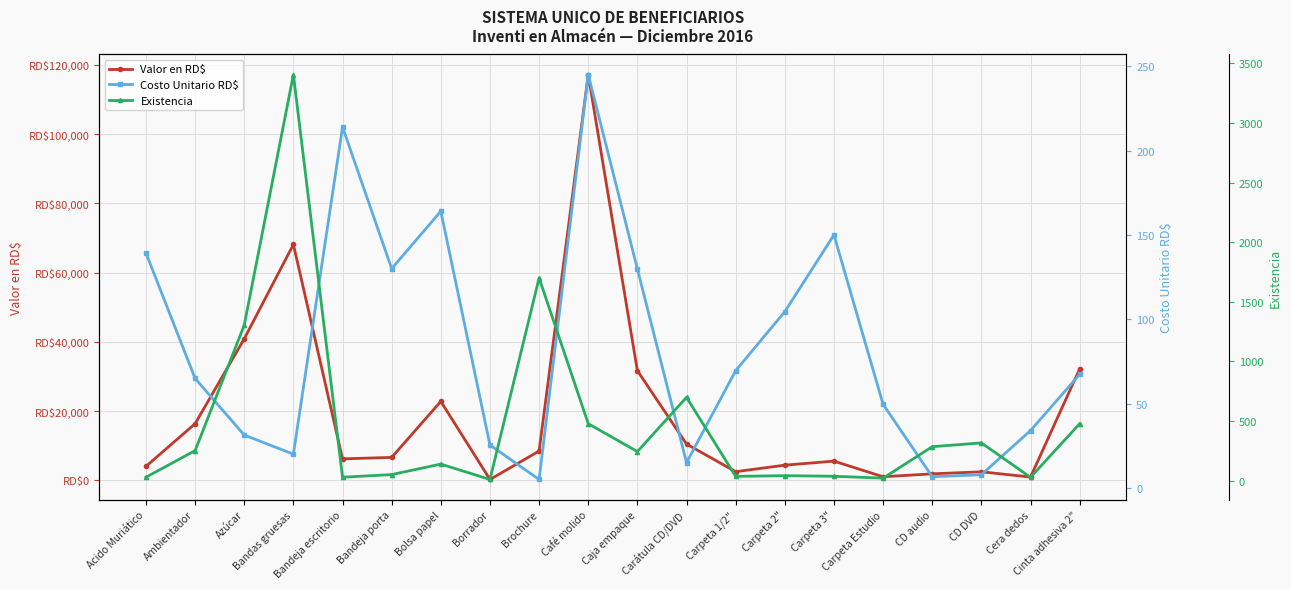

What is the difference between the second highest and second lowest values in the Existencia series?

1679.0